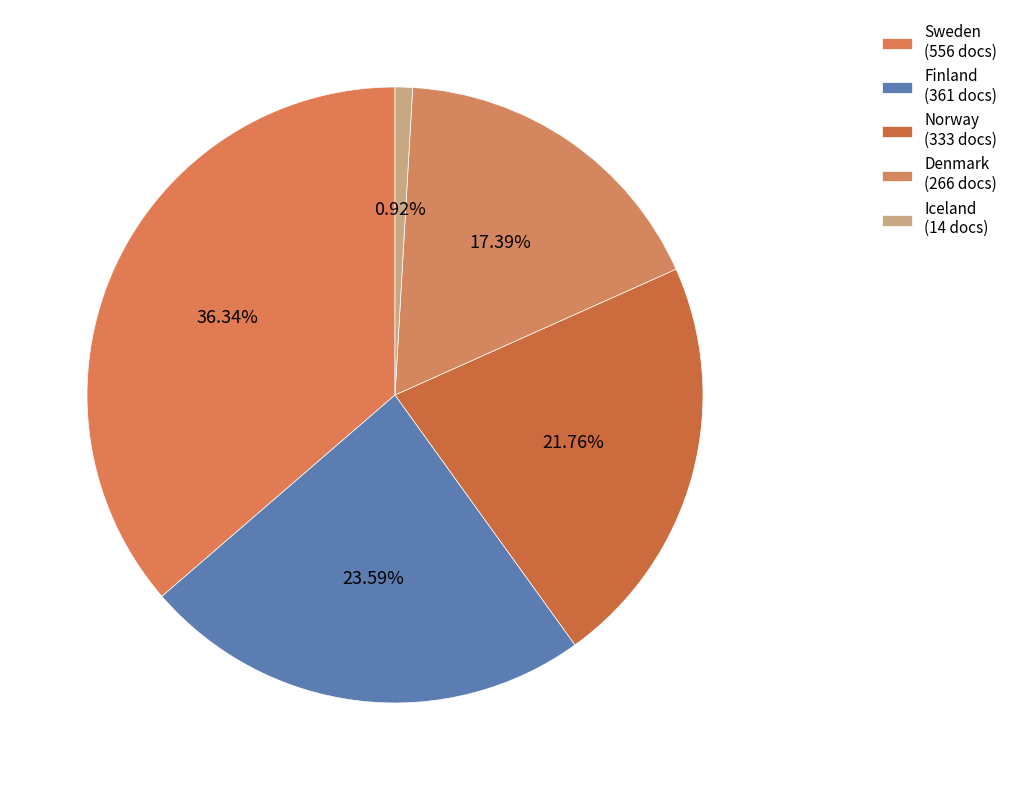

The Denmark slice represents 12% of the pie. True or false?

False